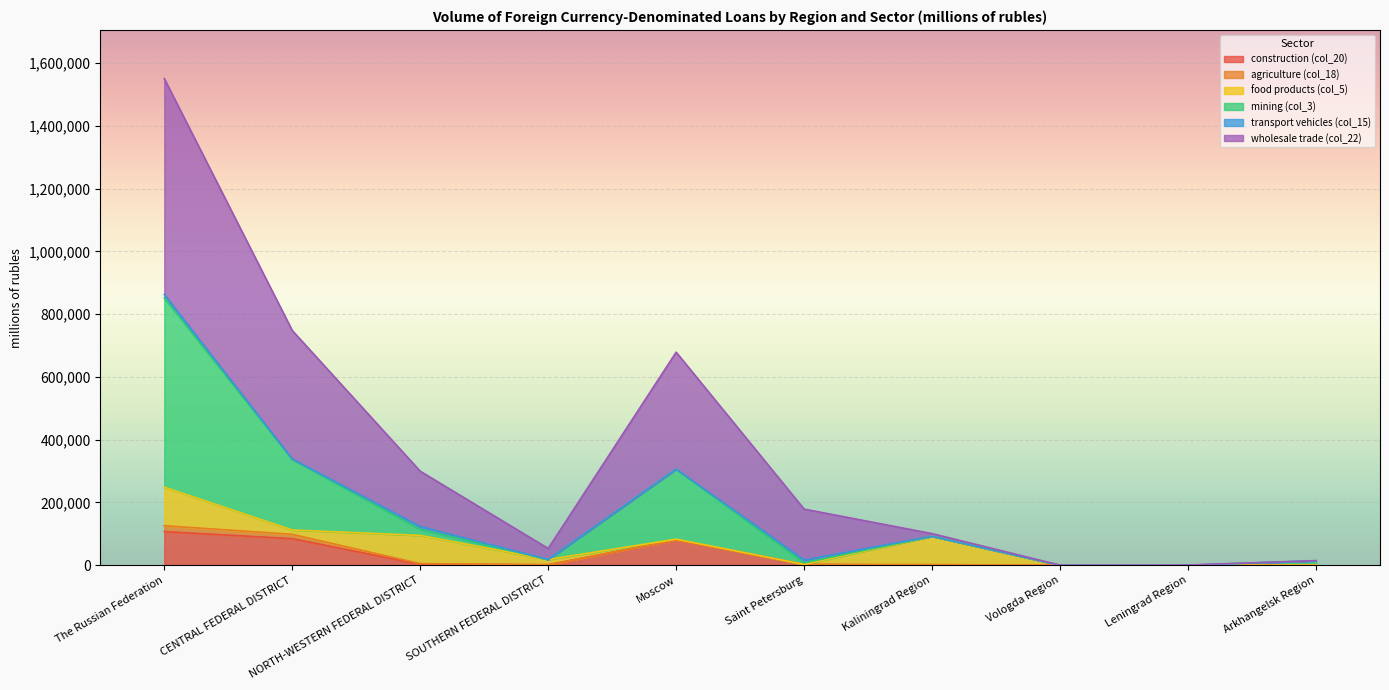

True or false: construction (col_20) has a value of 0 at Arkhangelsk Region.

True